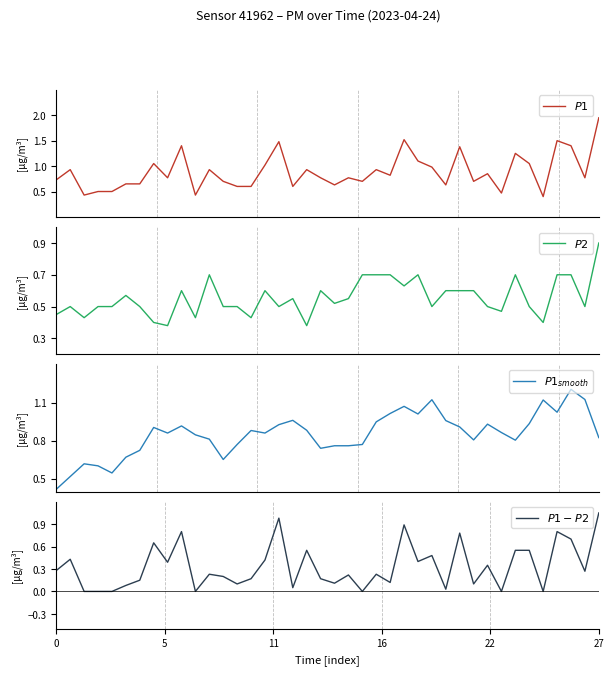

True or false: $P1$ has more than 0 points higher than both neighbors.

True